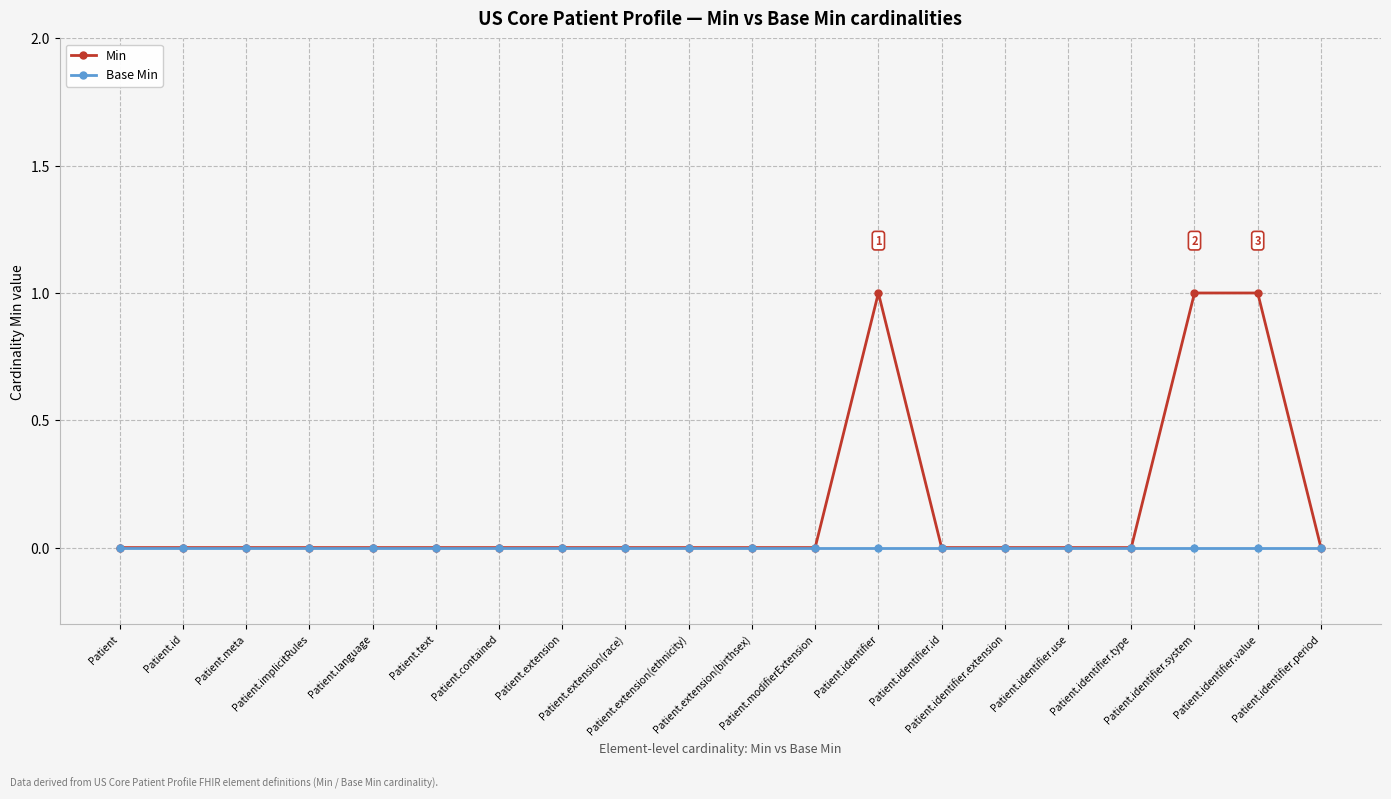

What are all the series names shown in the legend?

Min, Base Min